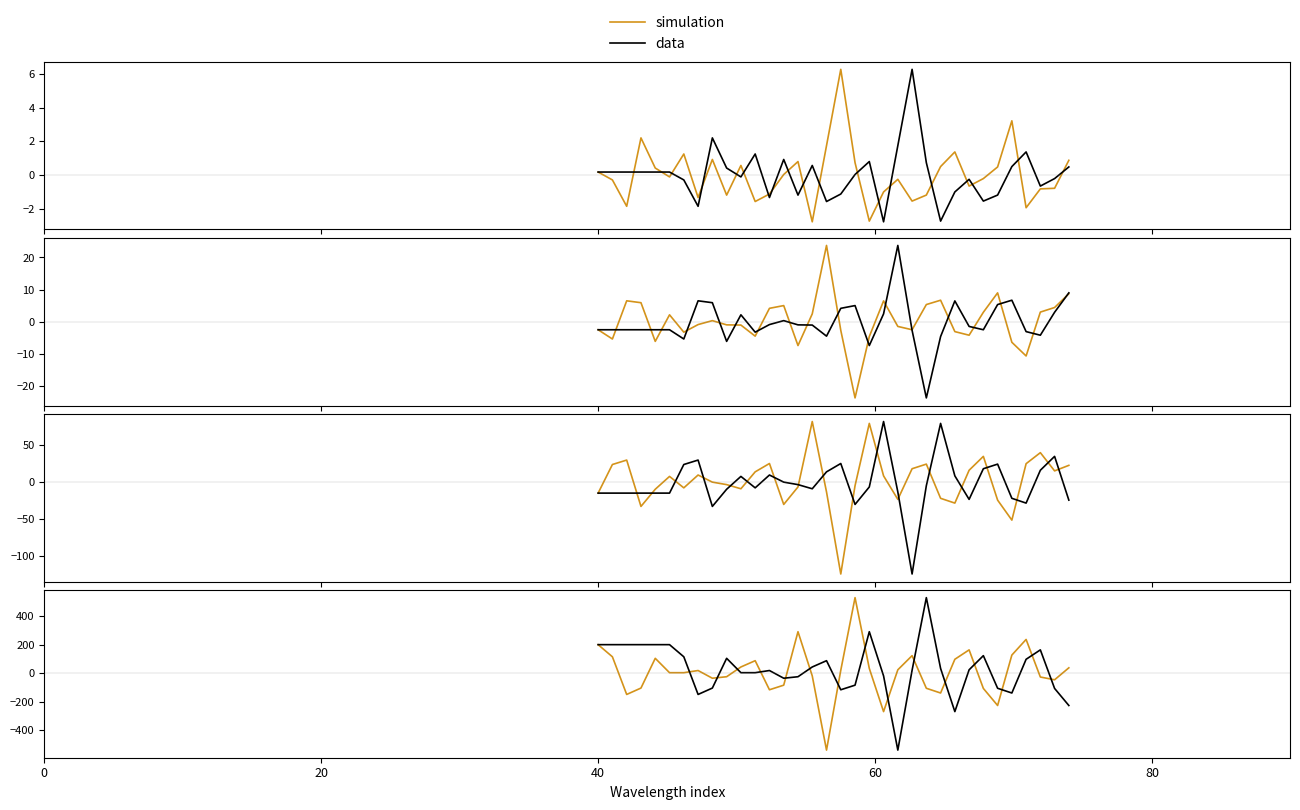

Does the chart have visible grid lines?

No